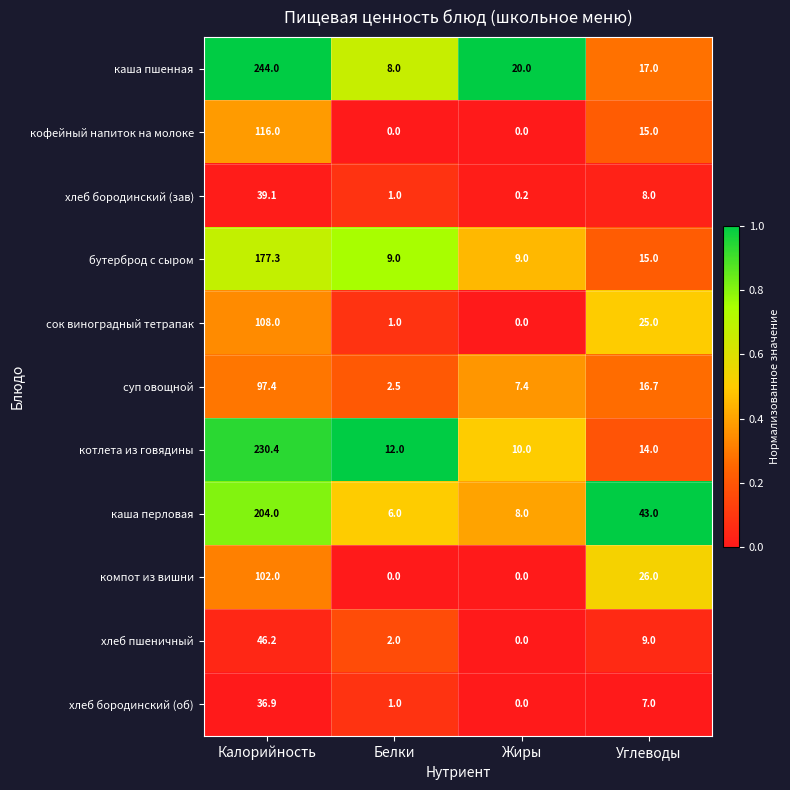

Rank the categories by котлета из говядины value from highest to lowest.

Калорийность, Углеводы, Белки, Жиры